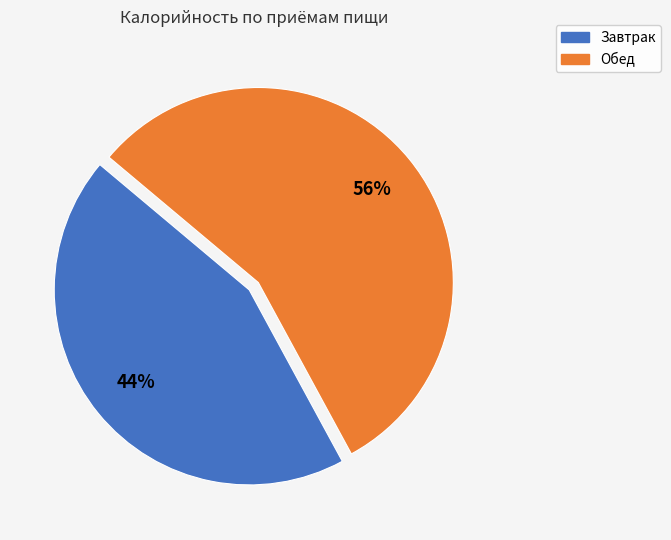

Is it true that Завтрак is 44% of the pie?

True